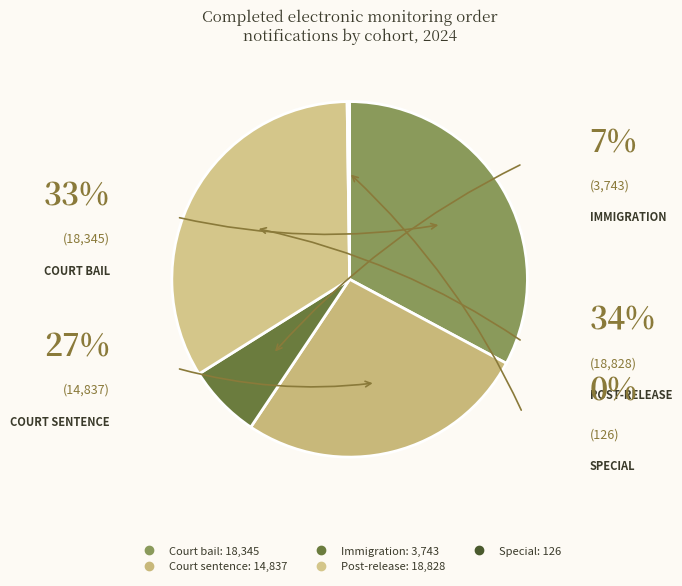

Approximately how many times larger is the value at Immigration compared to Special?

29.7